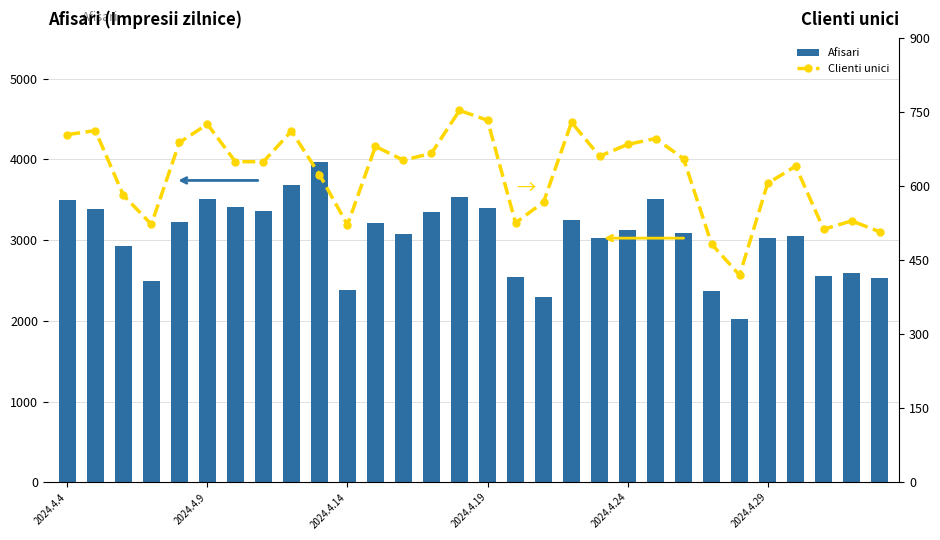

What is the difference between the second highest and minimum values in the Afisari series?

1661